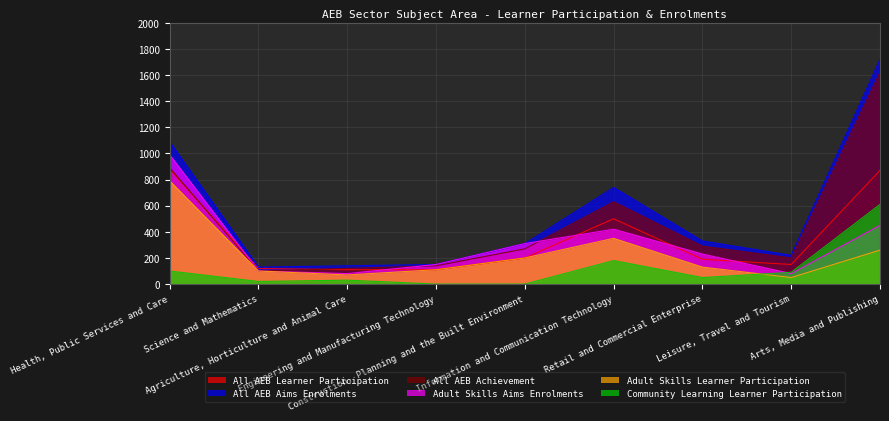

True or false: All AEB Aims Enrolments and Community Learning Learner Participation cross at least once.

False